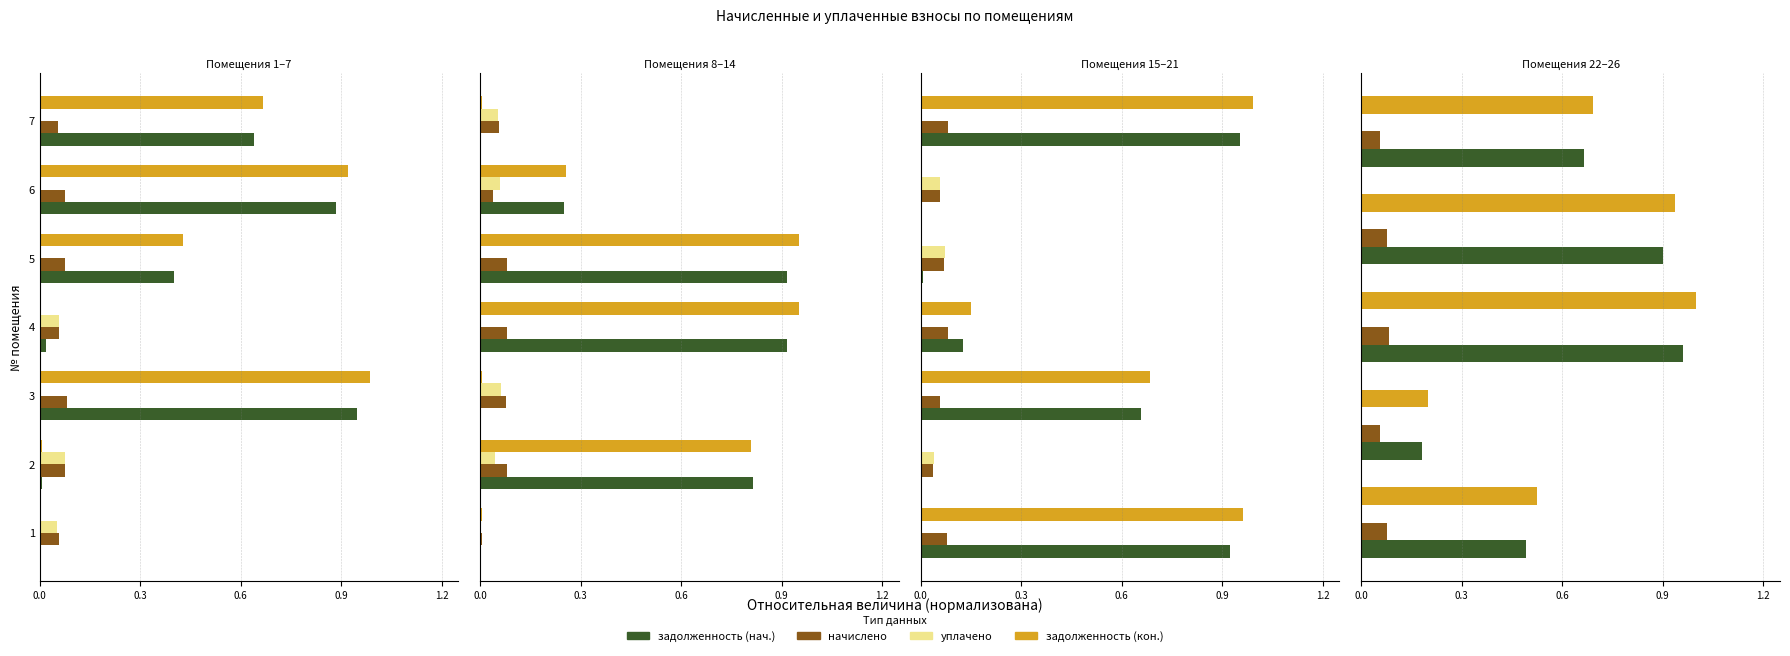

How many series are shown in this chart?

4